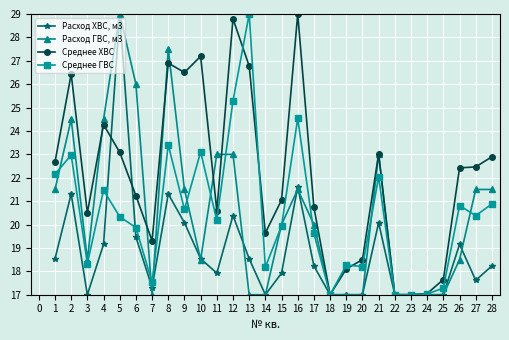

What is the greatest value displayed?

29.0